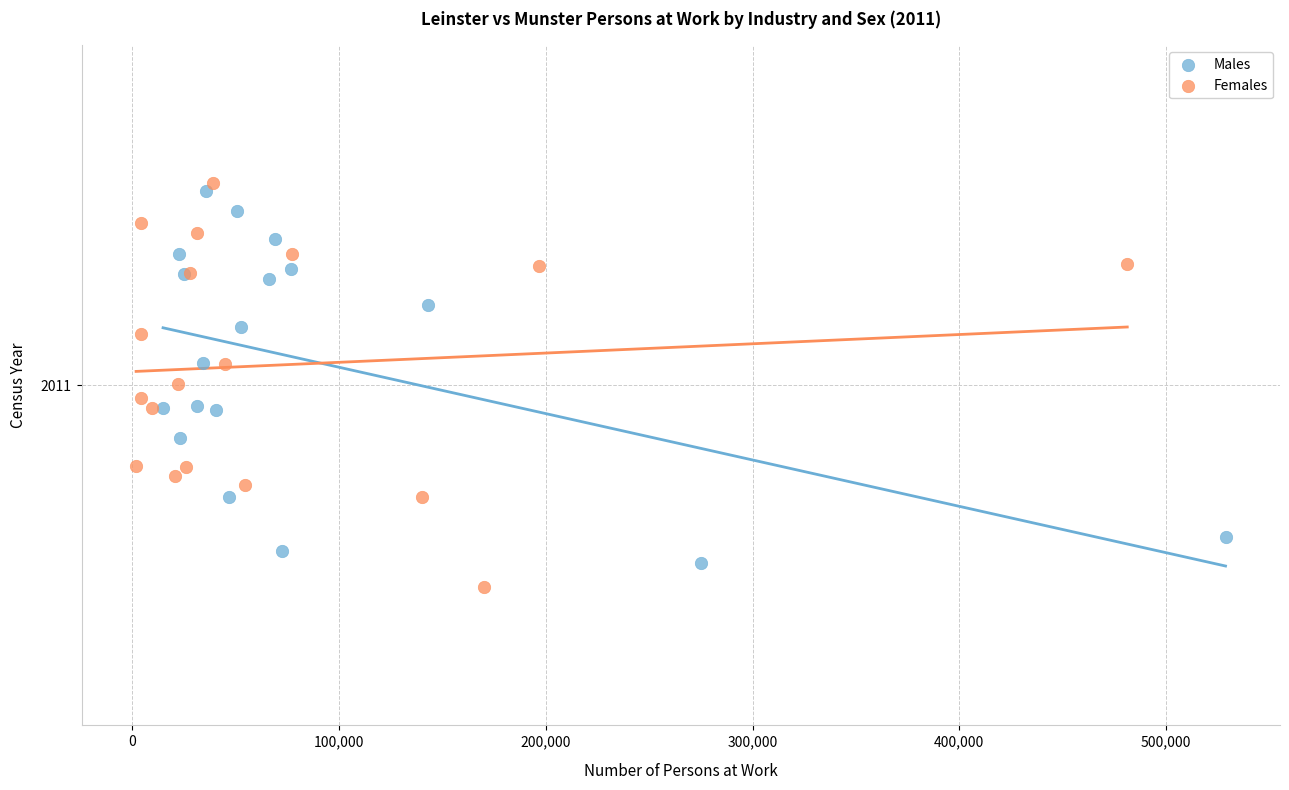

What are all the series names shown in the legend?

Males, Females